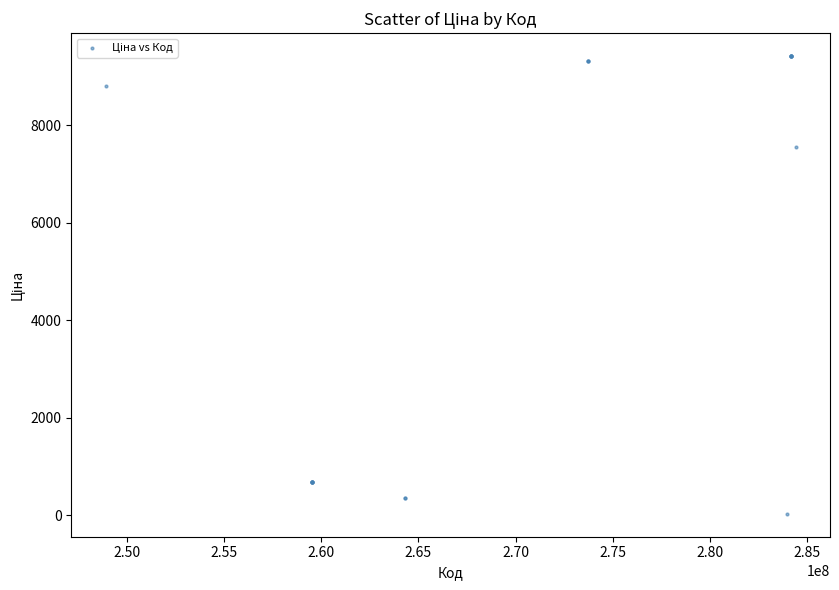

What Y value in the scatter plot is closest to 4724?

7545.9